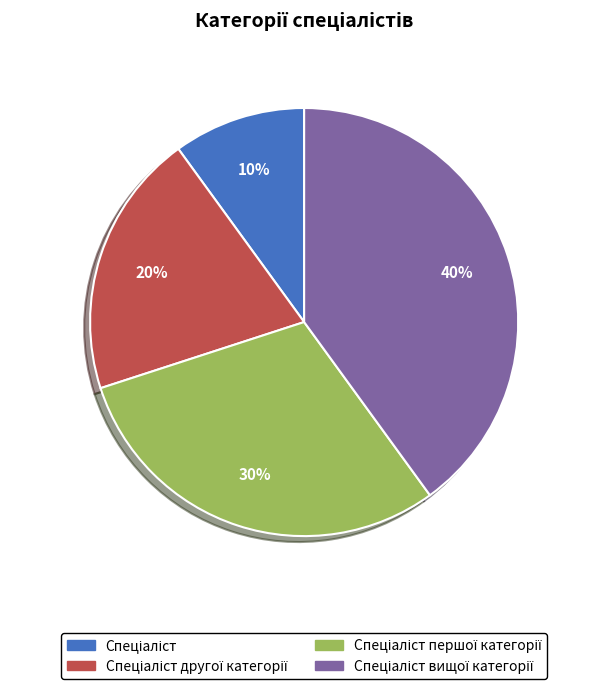

Does any single category account for the majority?

No